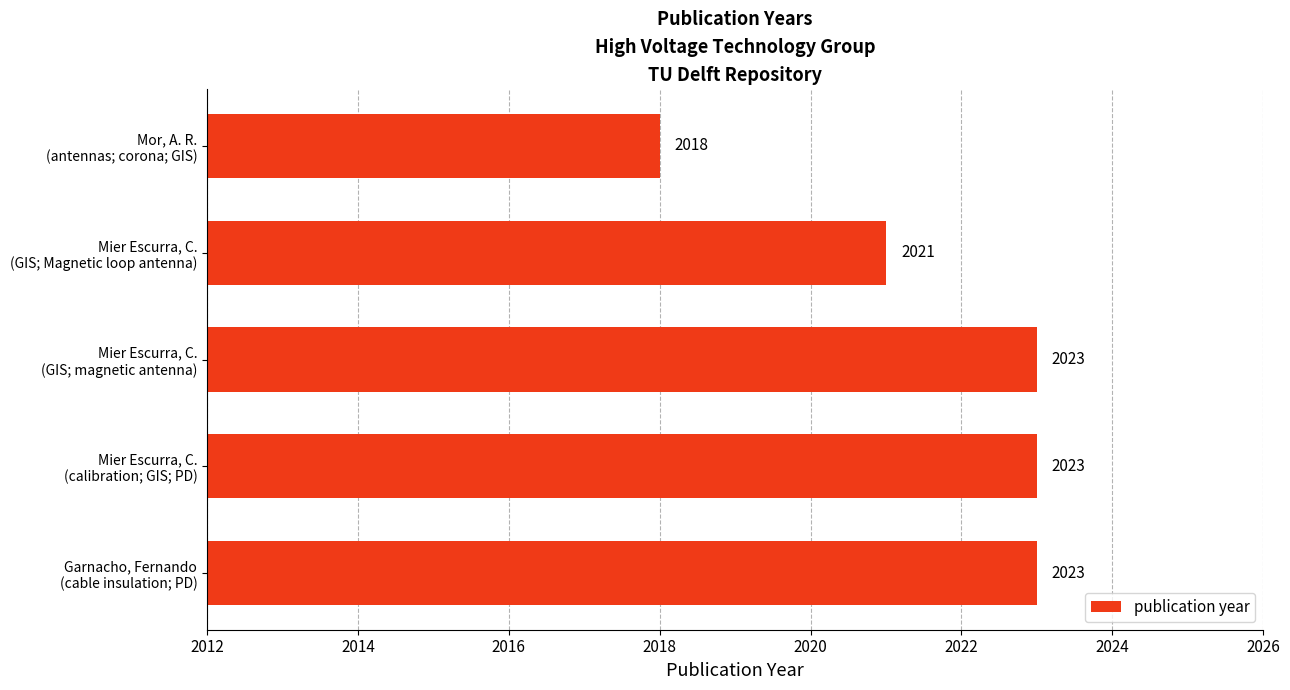

What is the smallest value displayed?

2018